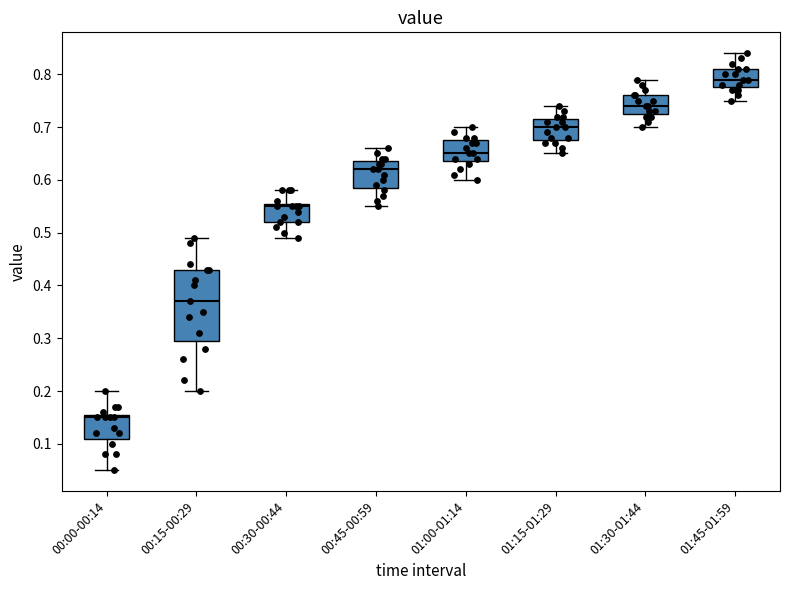

Where is the upper edge of the box for 00:45-00:59 on the y-axis? The values are not printed on the chart, so give them approximately, as read against the axis.

0.64